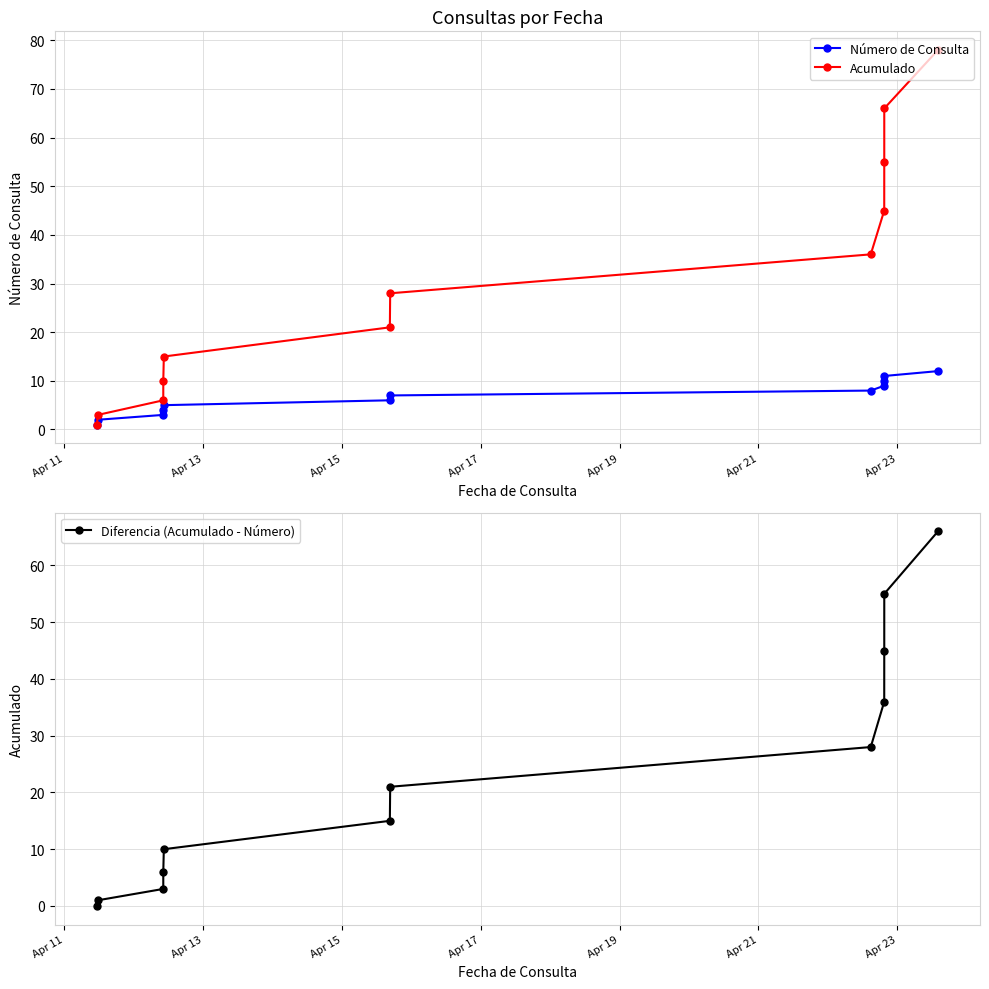

Is this an area chart (filled region under the line)?

No